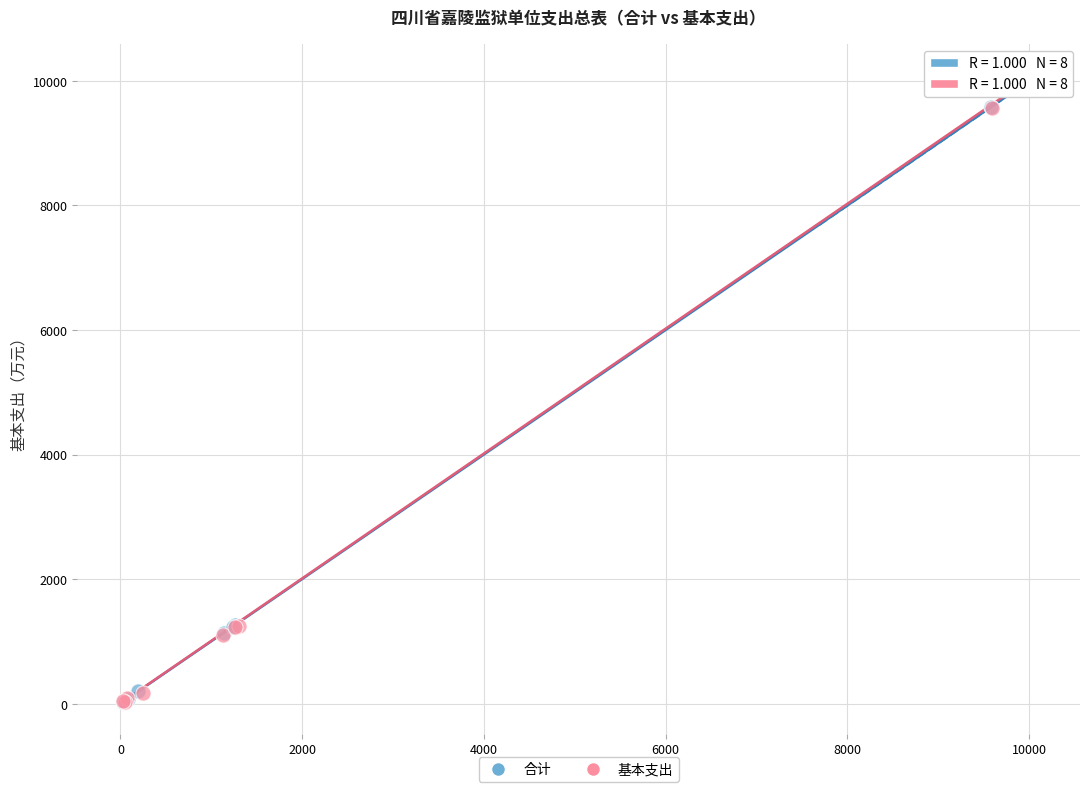

What are all the series names shown in the legend?

合计, 基本支出